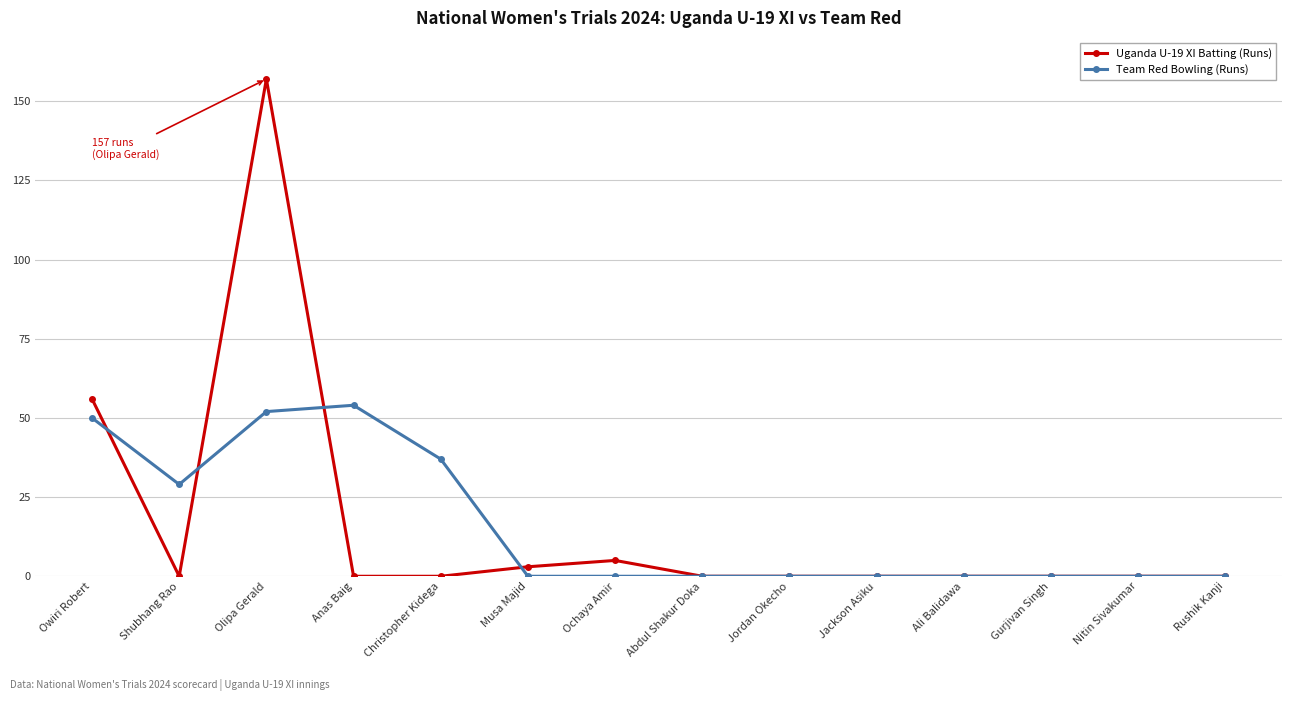

Is this an area chart (filled region under the line)?

No